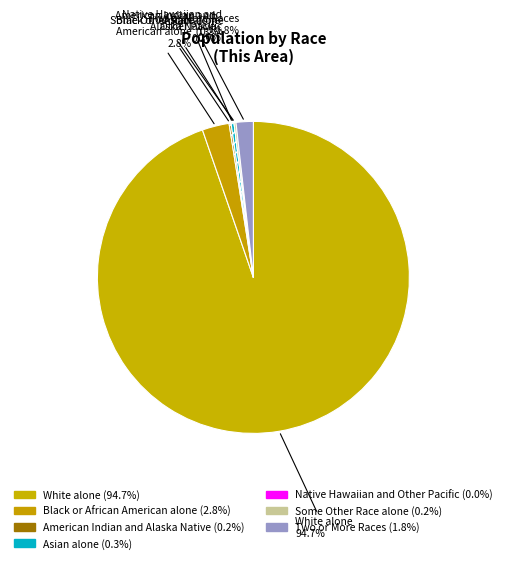

Count the number of slices in the pie.

7